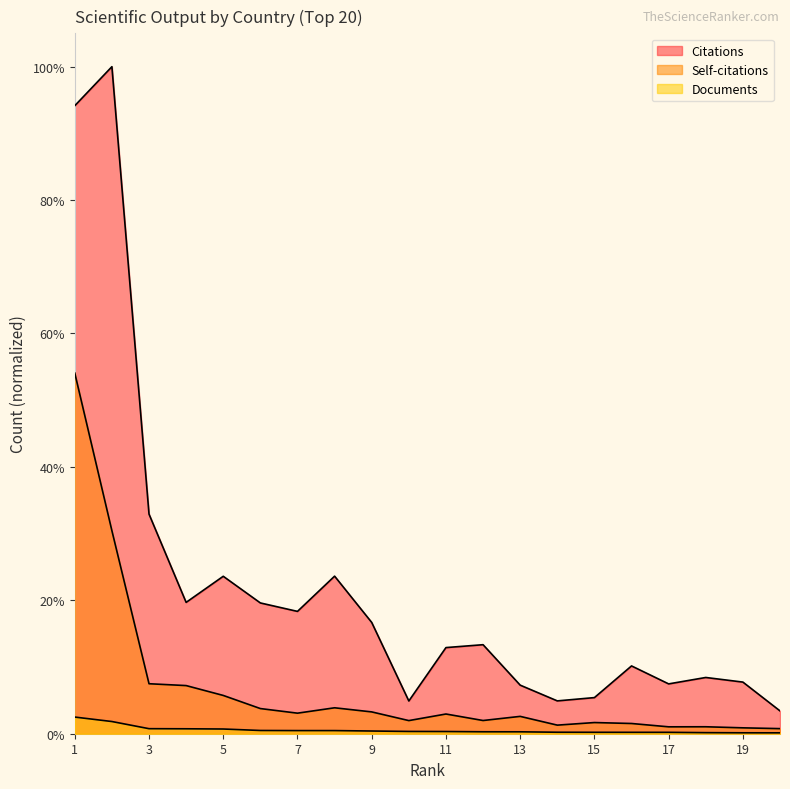

True or false: Citations has a value of 0.1 at 19.

True